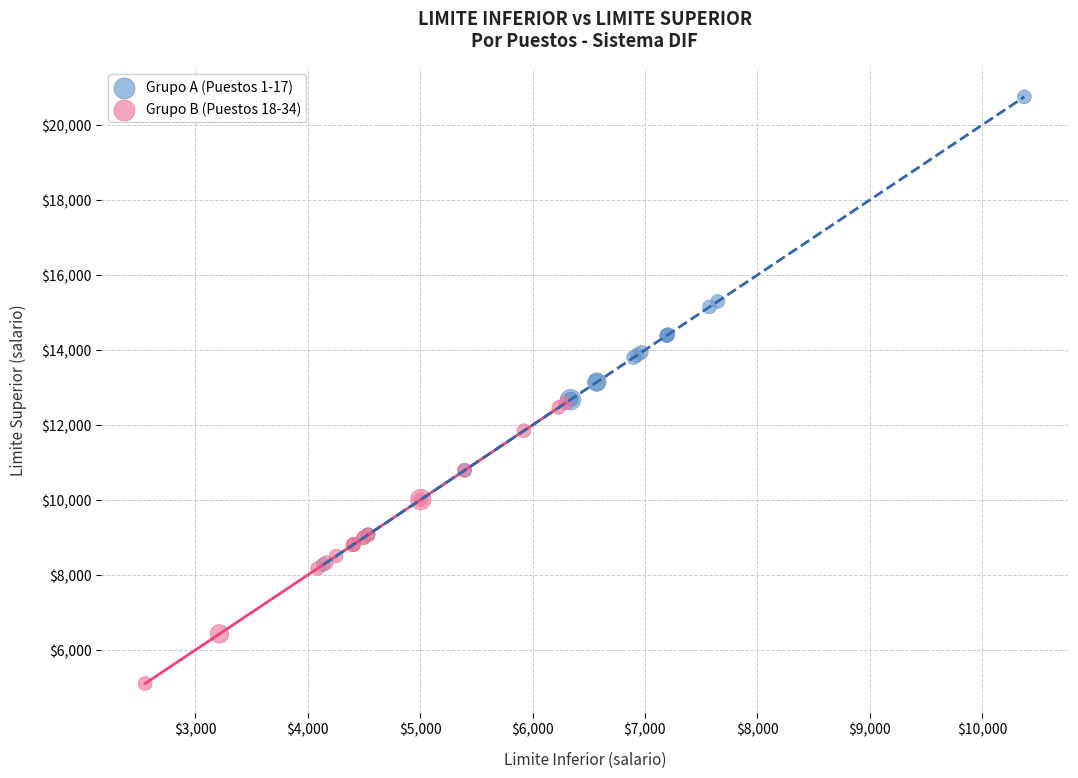

Which series has the largest Y range (max minus min)?

Grupo A (Puestos 1-17)